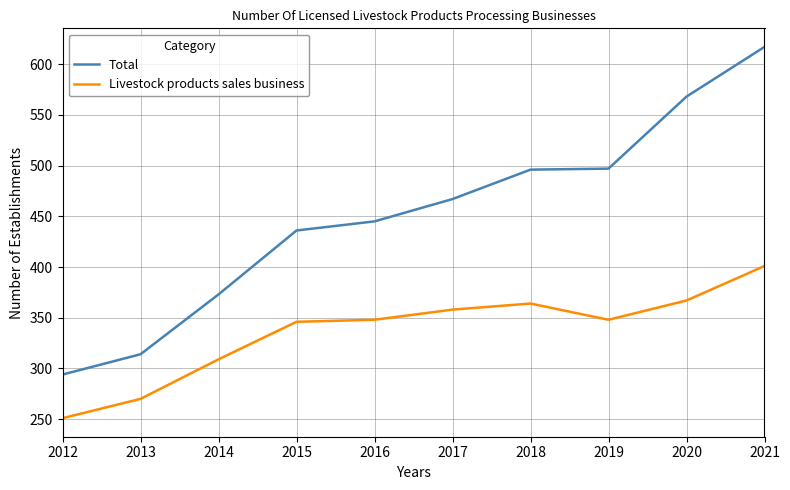

What is the approximate value of Livestock products sales business at 2021, to the nearest 5?

400